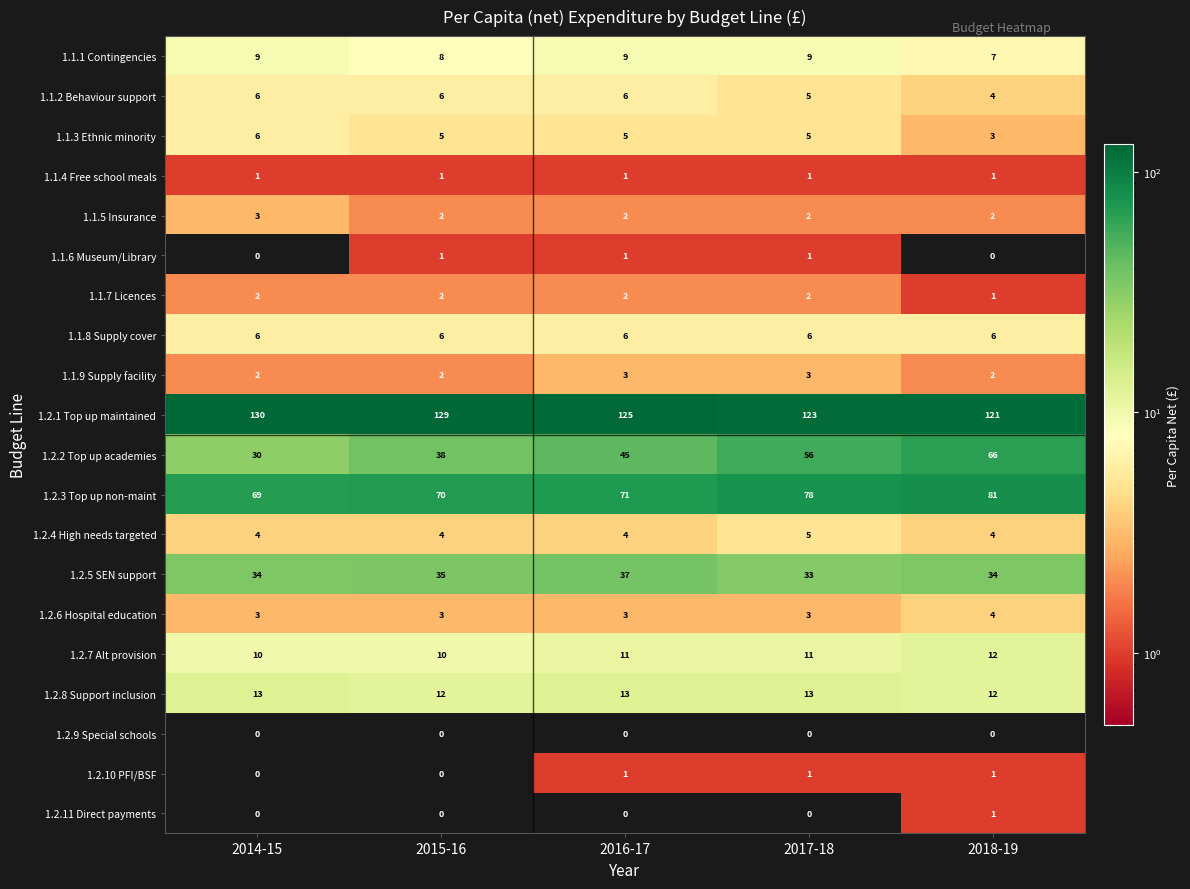

At which category does the chart reach its peak across all series?

2014-15